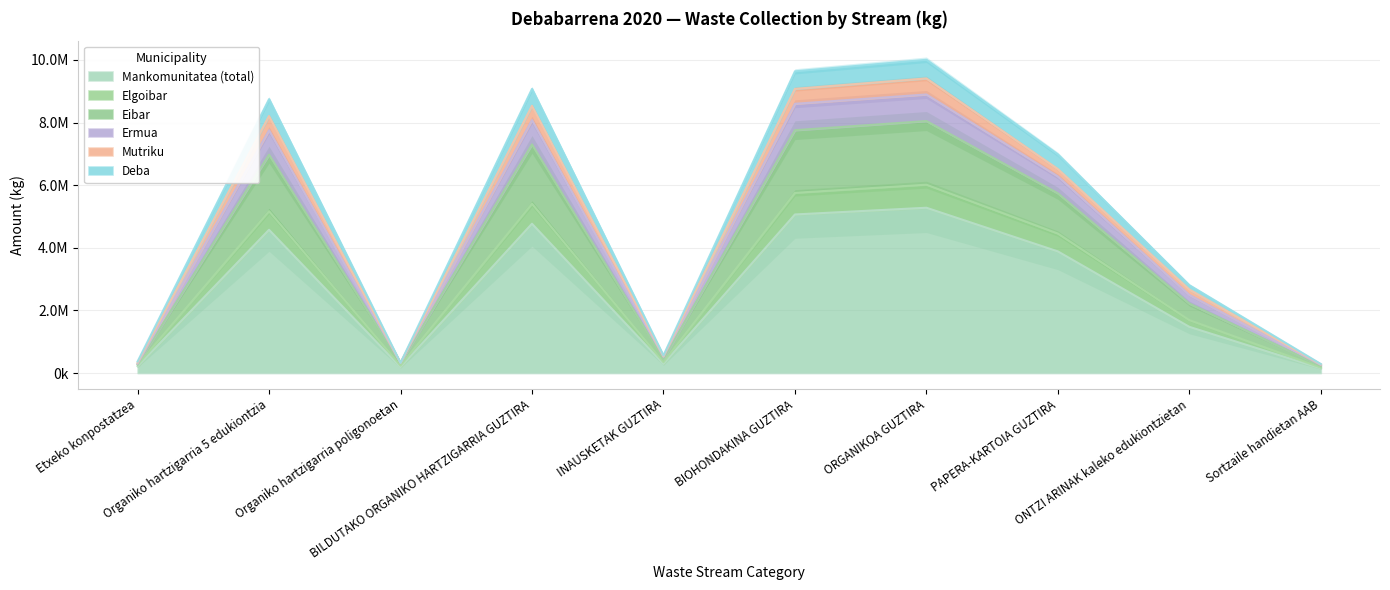

How many data points in Eibar are less than 6515079?

5